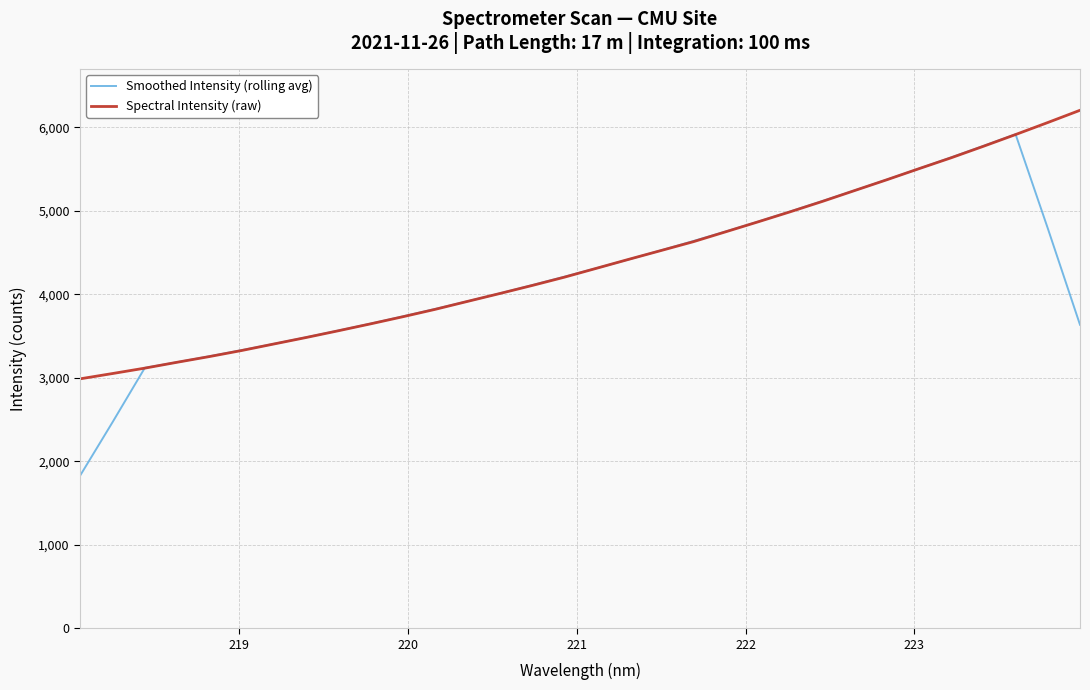

What is the smallest value displayed?

1831.2